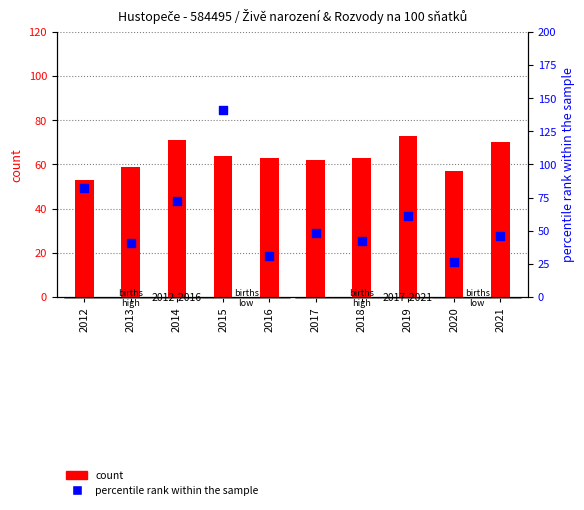

At which category is the sum across all series the highest?

2015